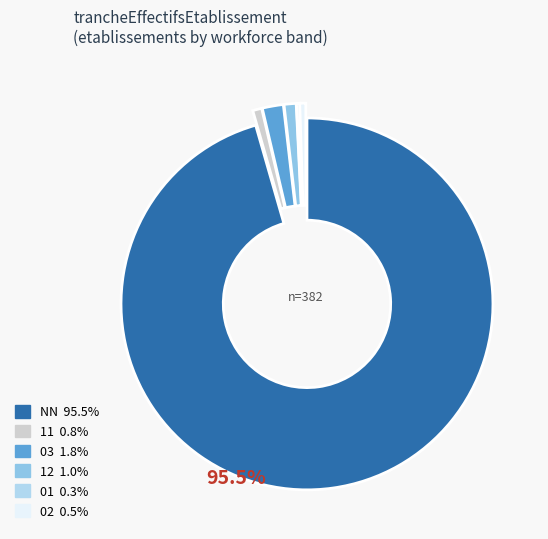

Does any single category account for the majority?

Yes